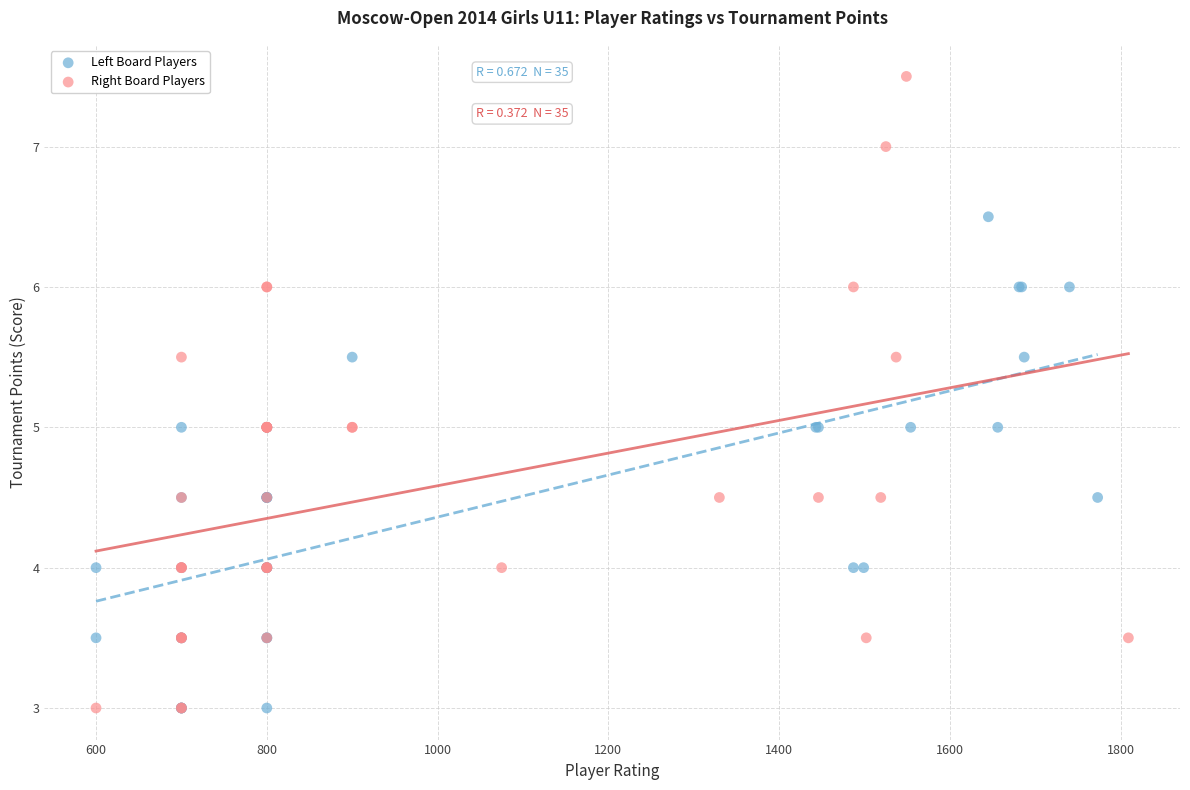

Which series has the largest Y range (max minus min)?

Right Board Players